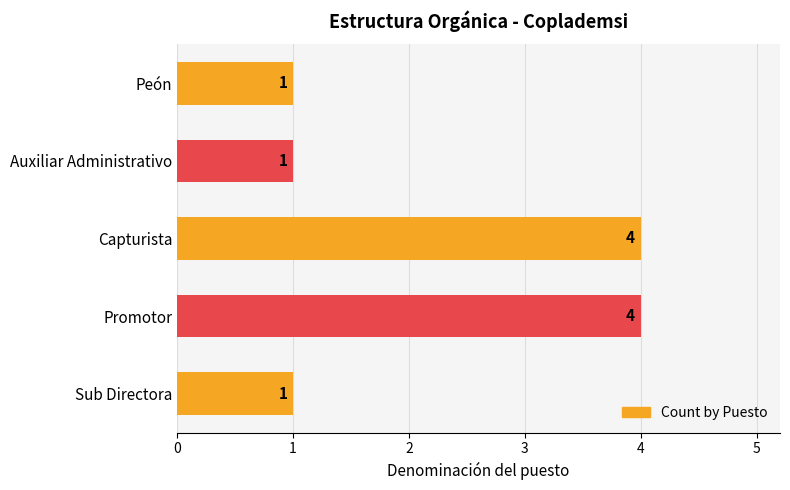

What is the difference between the values at Peón and Capturista?

3